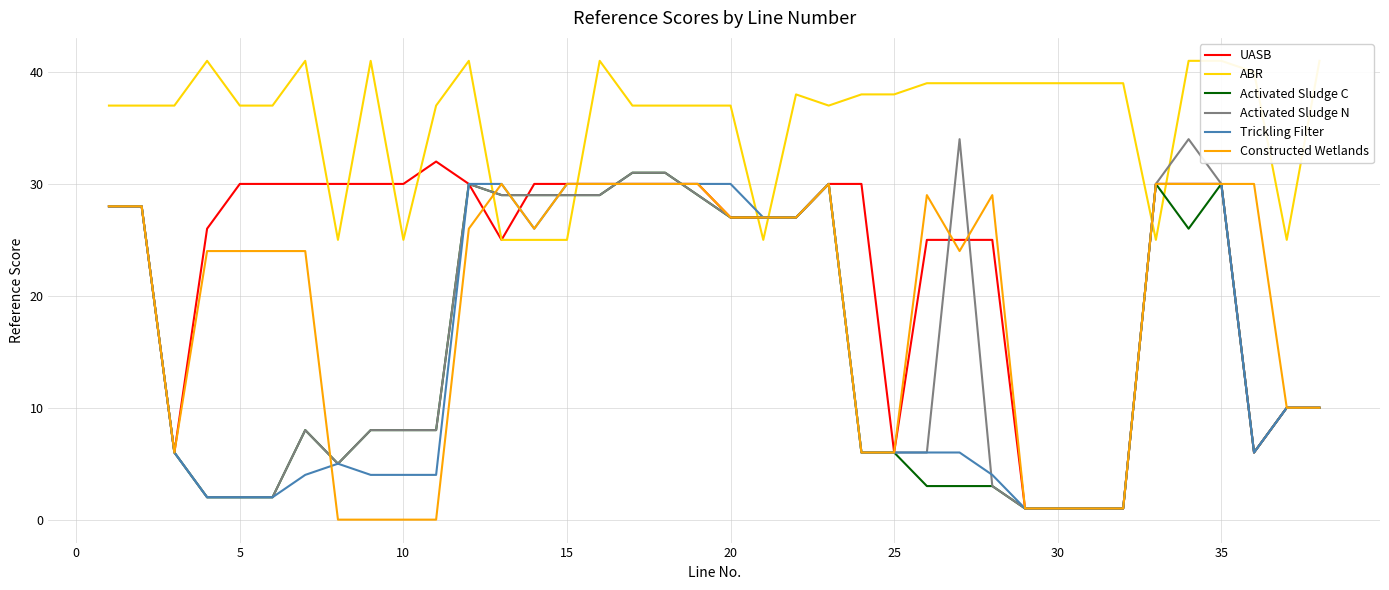

The Constructed Wetlands series shows 24 at 5. True or false?

True